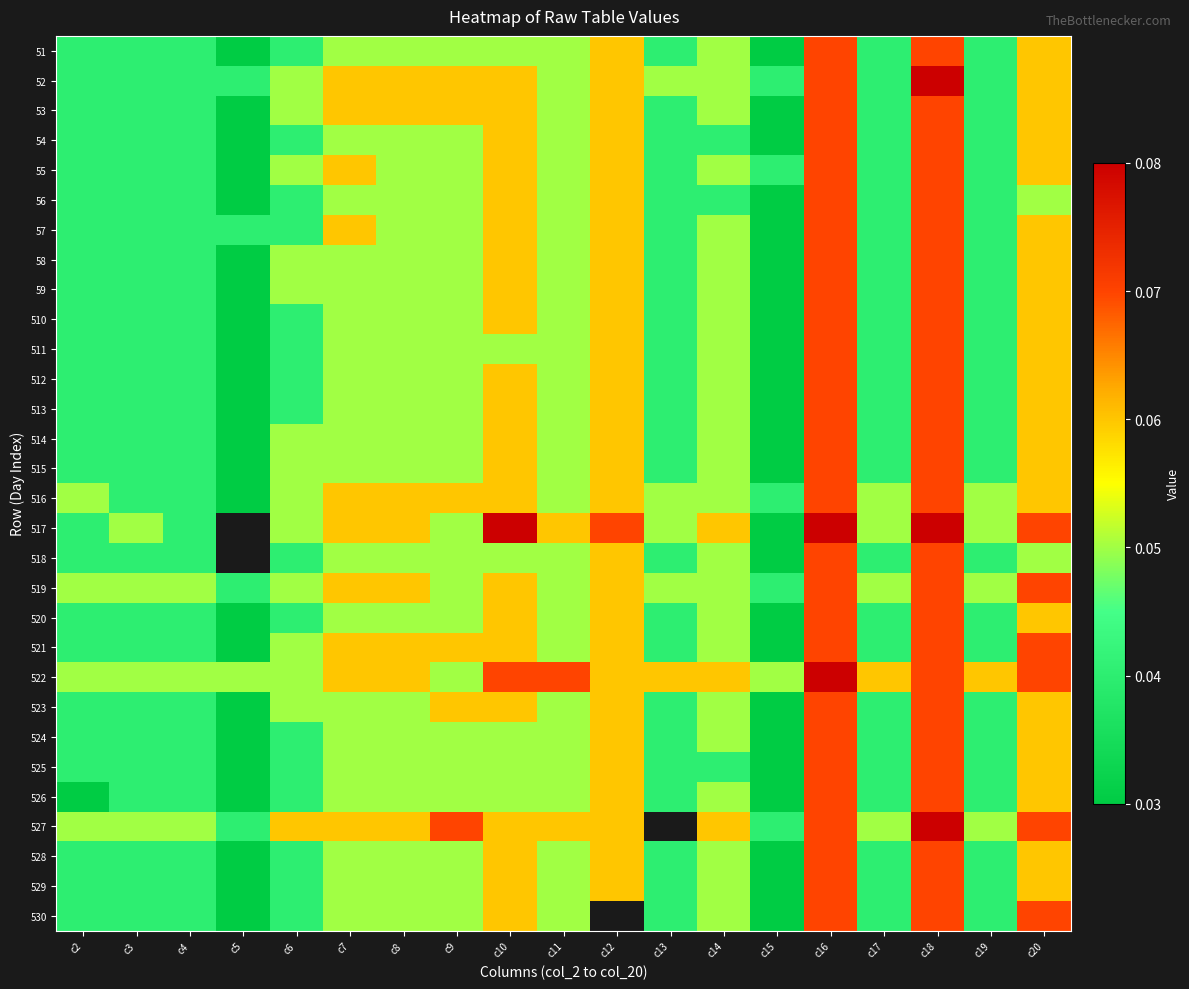

List the labels in order of 59 value, smallest first.

c5, c15, c2, c3, c4, c13, c17, c19, c6, c7, c8, c9, c11, c14, c10, c12, c20, c16, c18